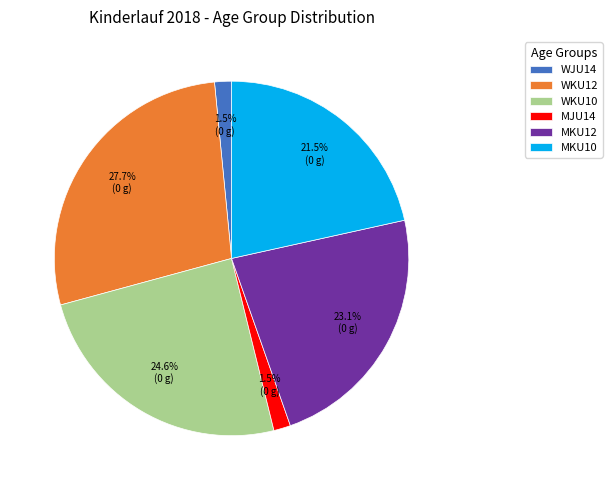

True or false: WKU12 accounts for 28% of the total.

True